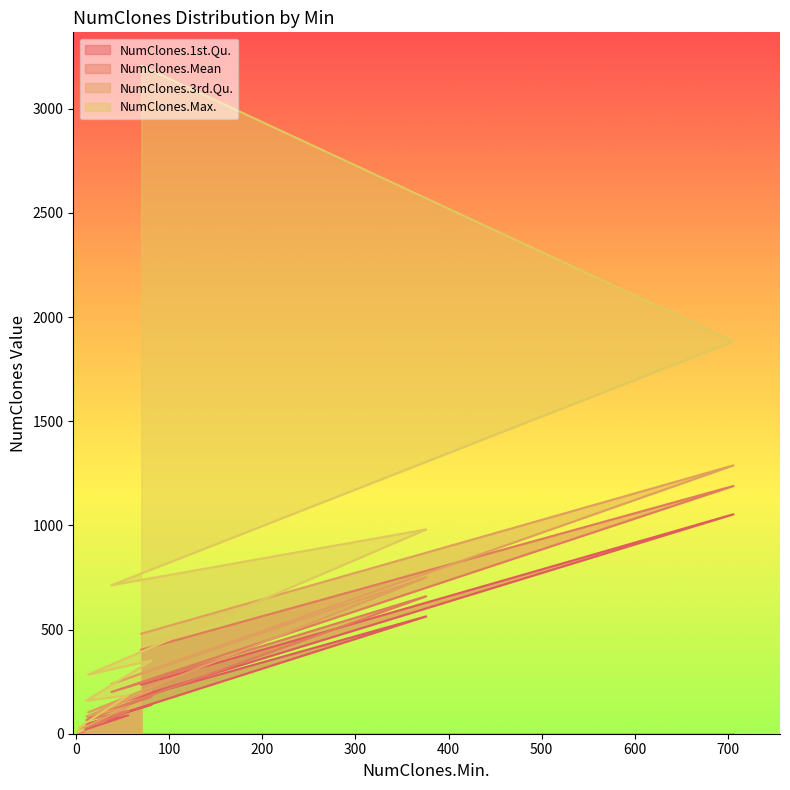

Is it true that NumClones.Max. equals 263.8 at 11?

False